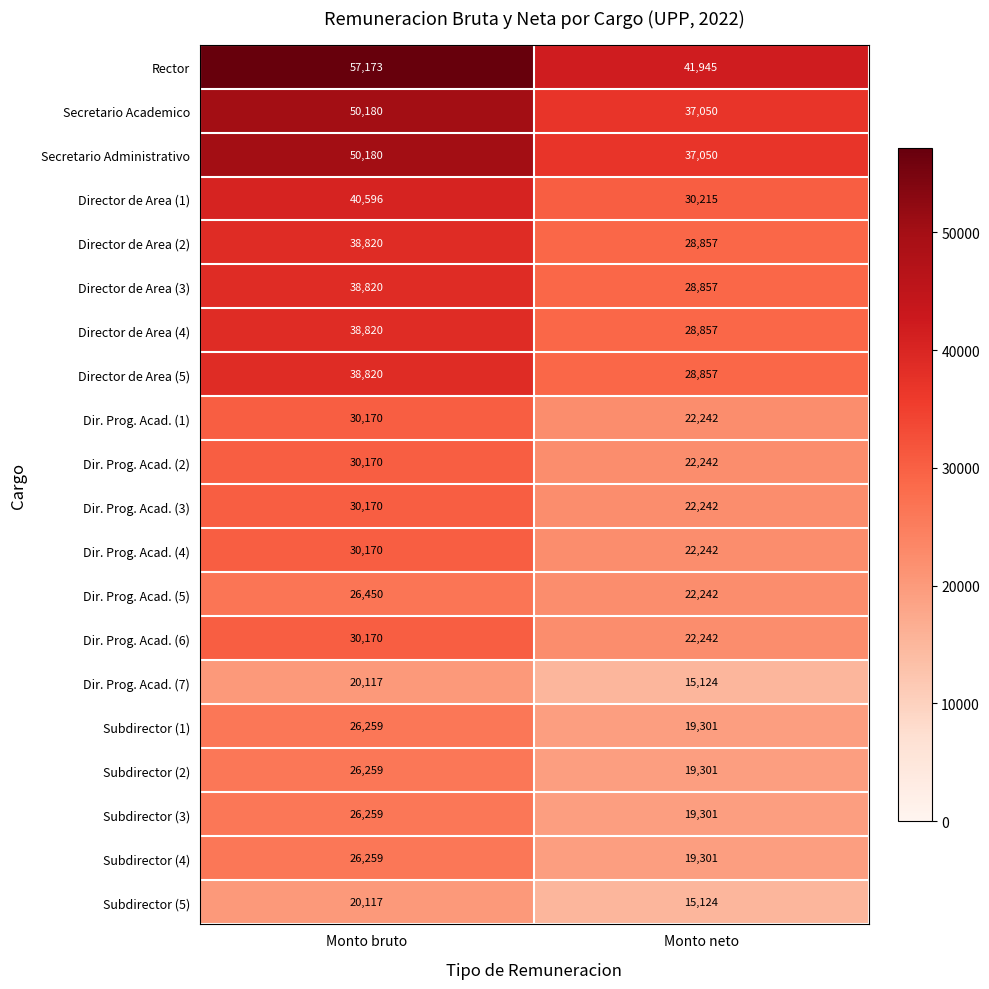

What is the lowest value of the Subdirector (4) series?

19301